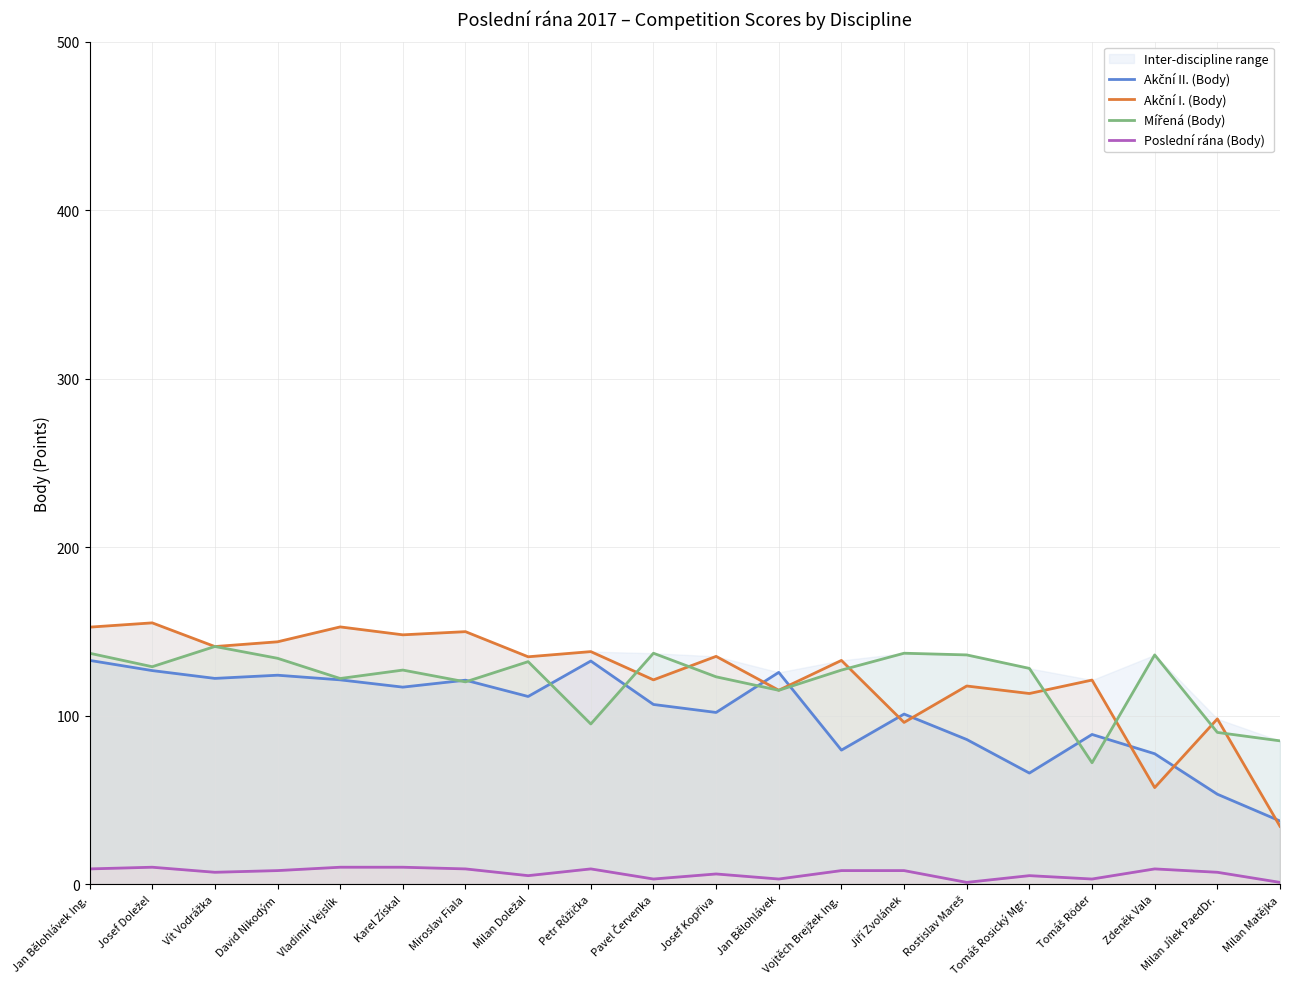

At which category does Poslední rána (Body) reach its first local peak?

Josef Doležel